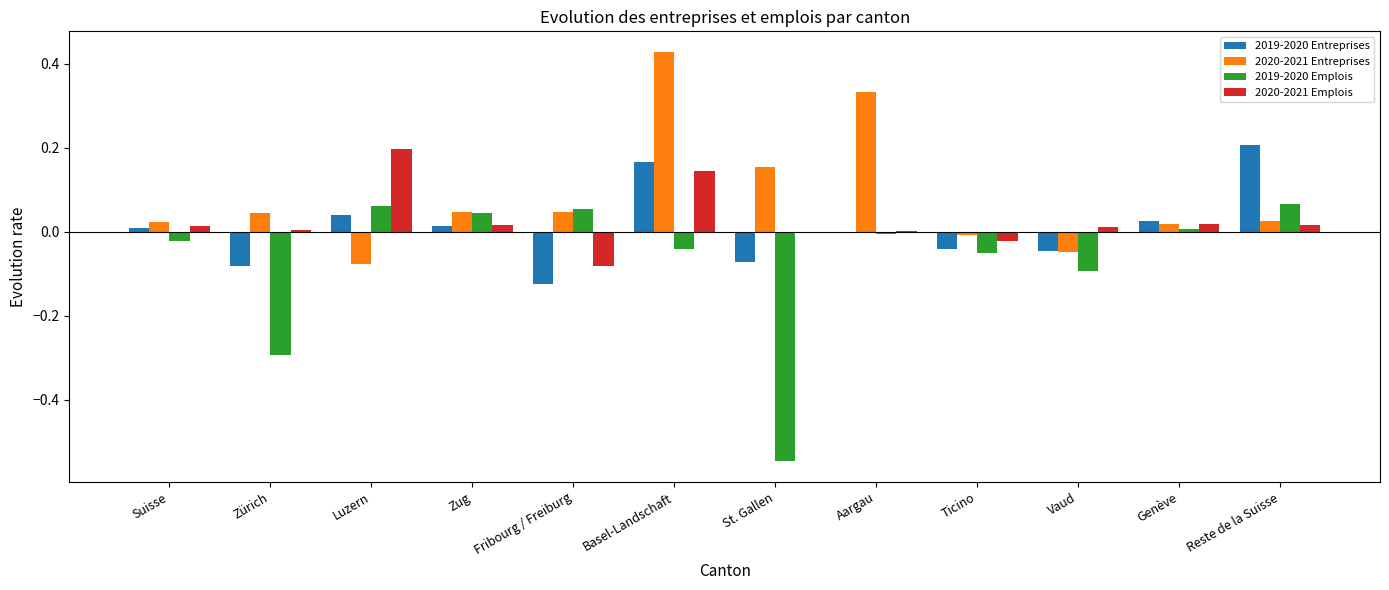

The value of 2019-2020 Entreprises at Reste de la Suisse is 0.2. True or false?

True